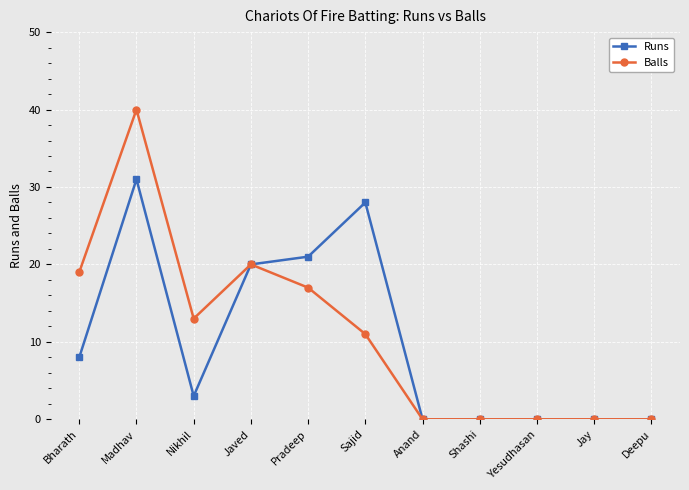

Rank the series by their maximum value, from lowest to highest.

Runs, Balls